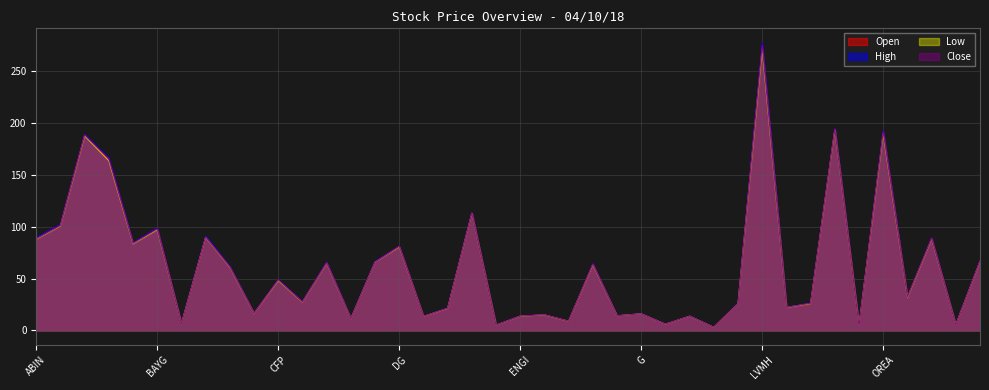

True or false: Open has a value of 74.2 at CFP.

False